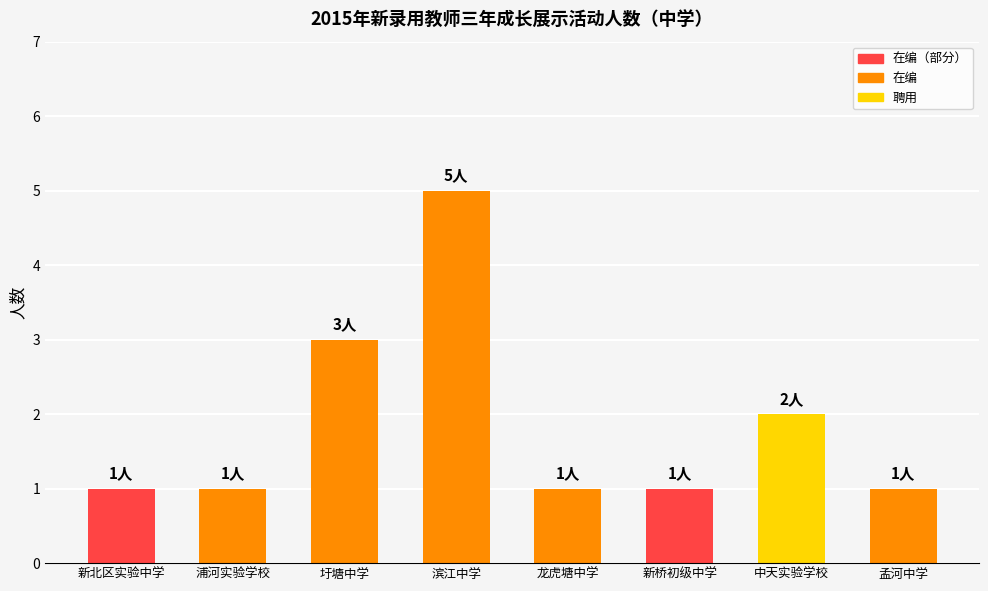

How many bars are there in total?

8